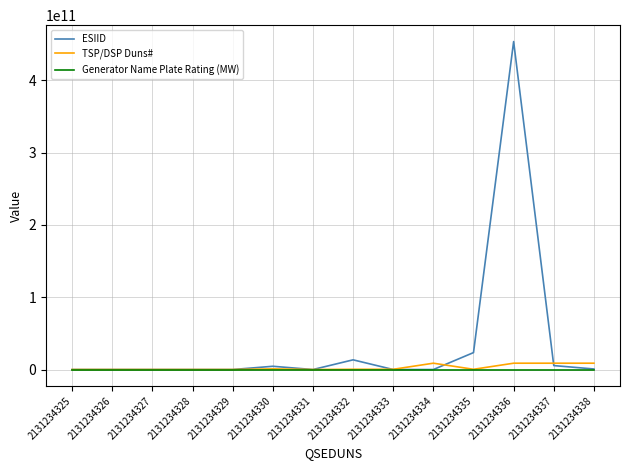

Which series has the largest total across all categories?

ESIID